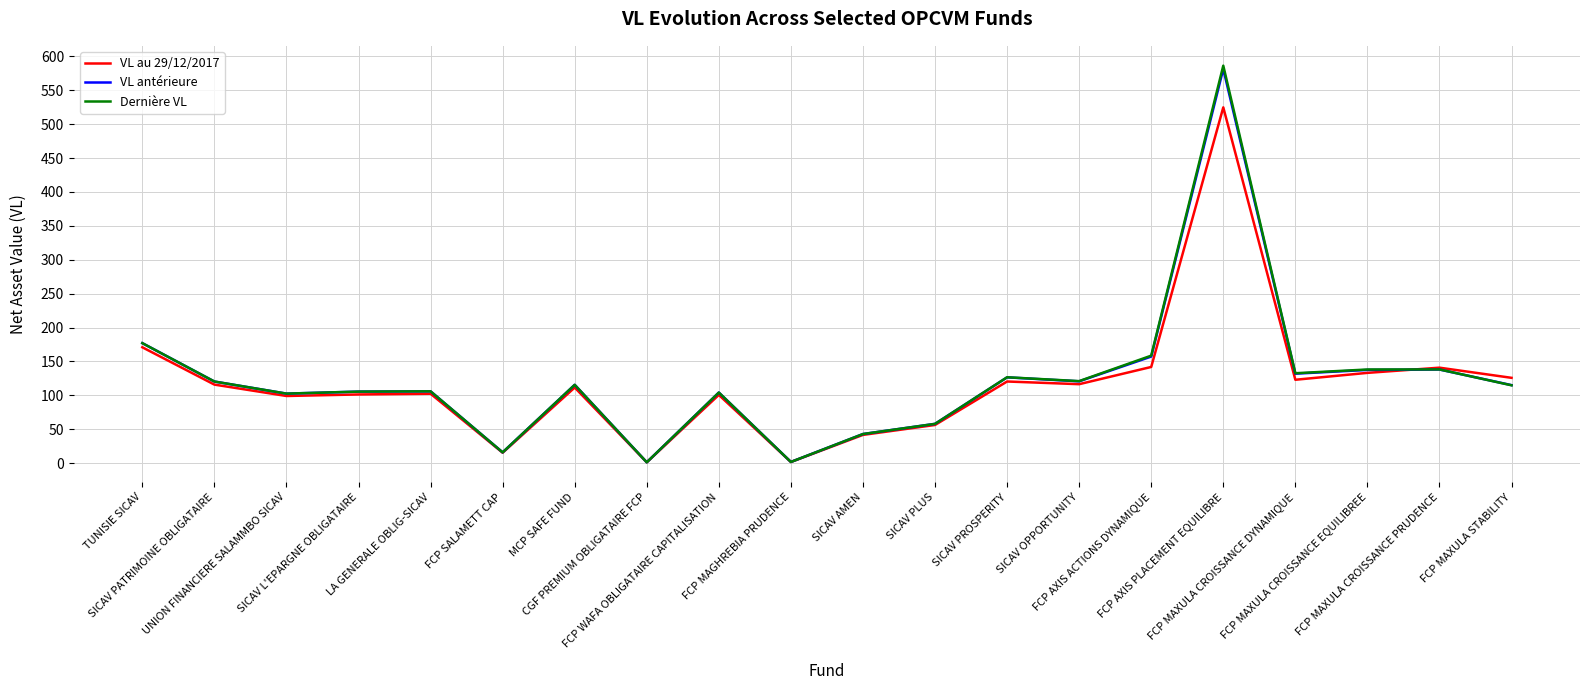

Which series has the largest range (max minus min)?

Dernière VL